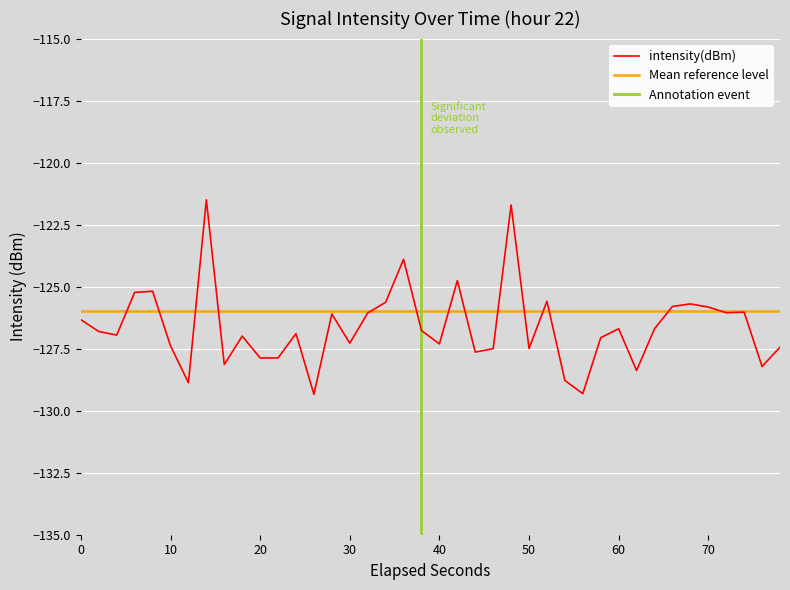

How many interior local valleys (lower than both neighbors) does the data have?

13